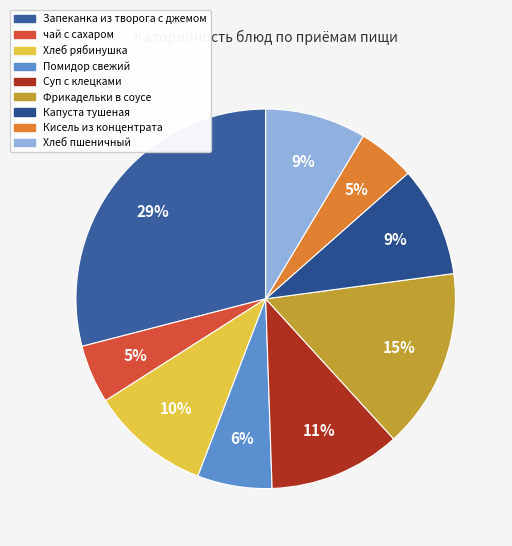

How many segments does this pie chart have?

9